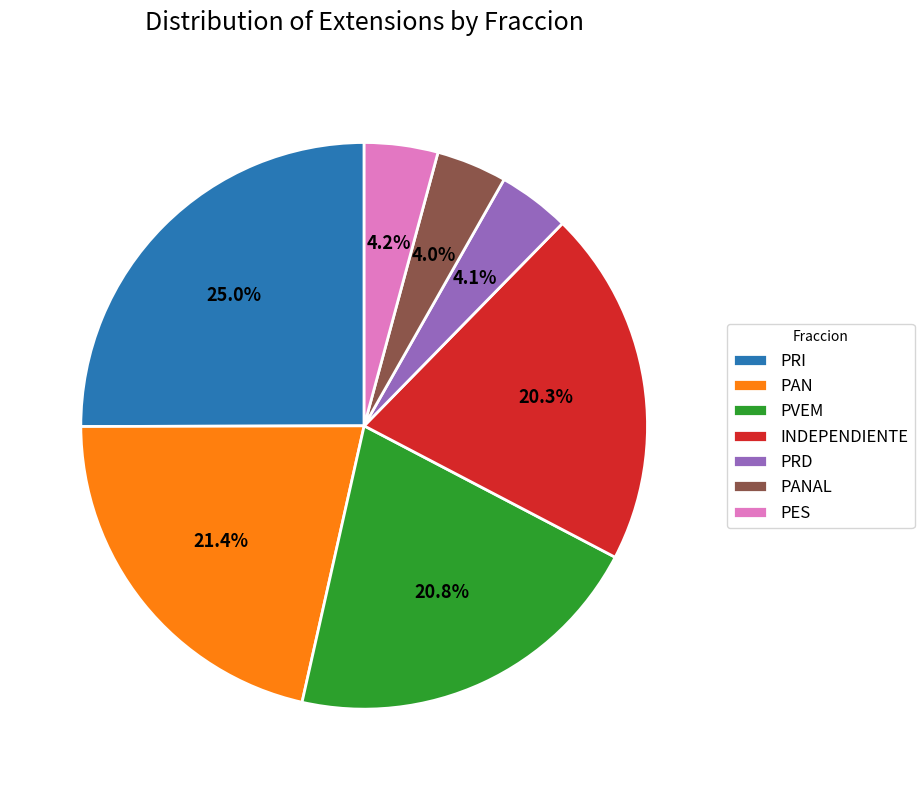

Does PRI represent more than half of the total?

No